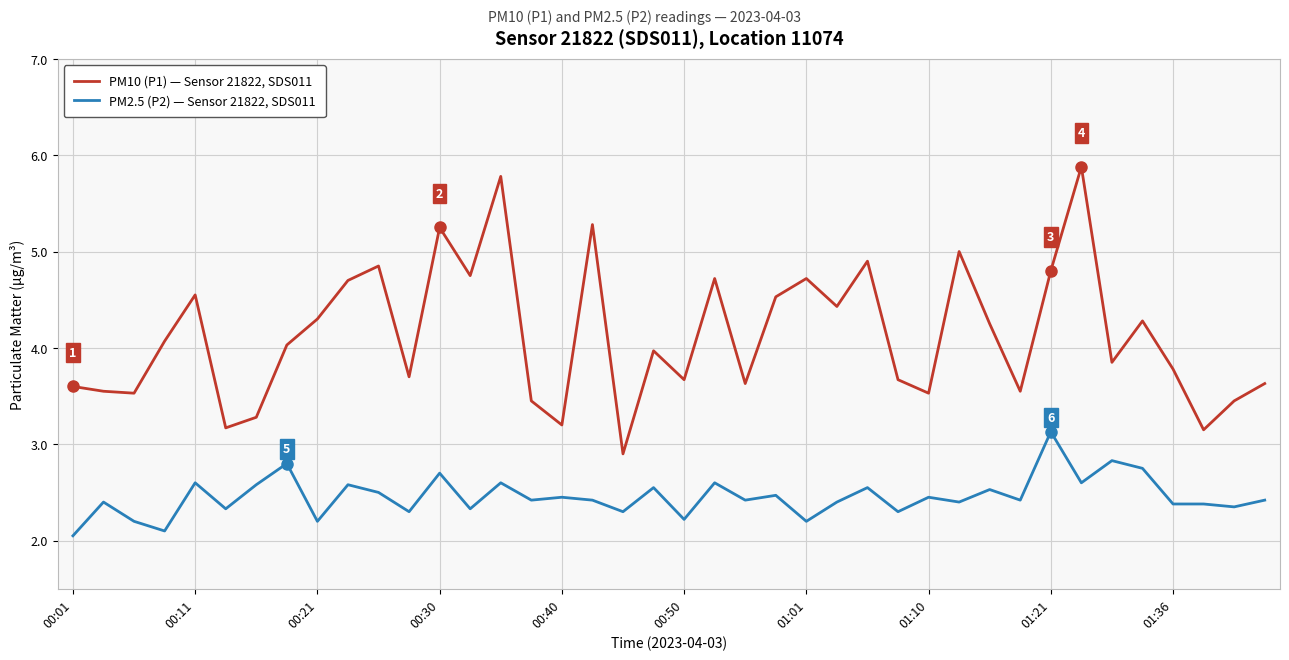

True or false: PM2.5 (P2) — Sensor 21822, SDS011 and PM10 (P1) — Sensor 21822, SDS011 cross at least once.

False